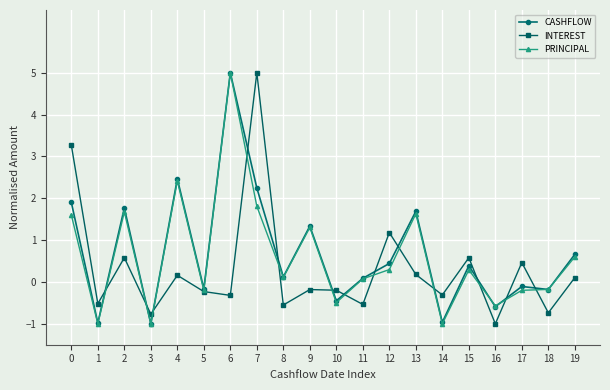

At how many categories does at least one series exceed 3?

3